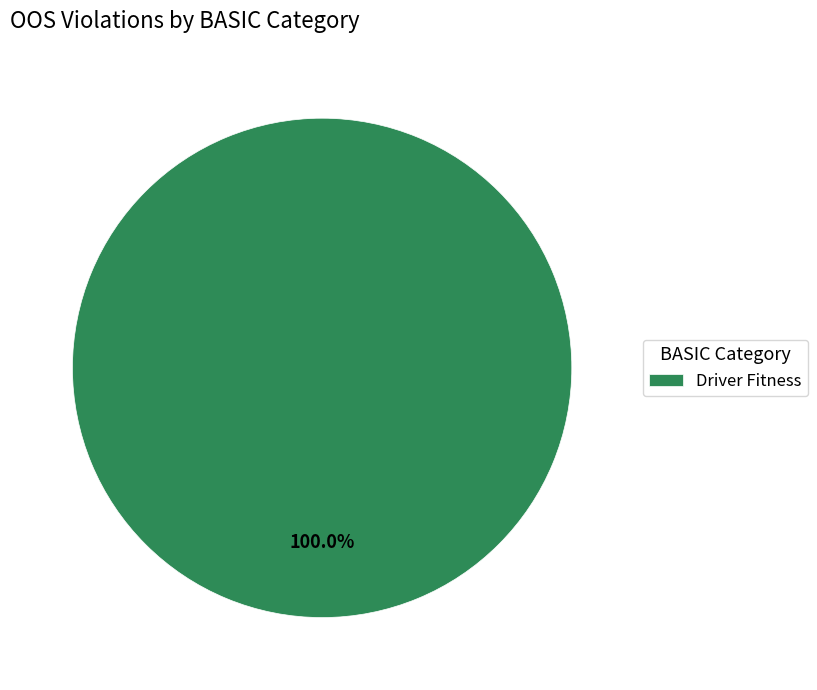

Rank the categories by value from highest to lowest.

Driver Fitness